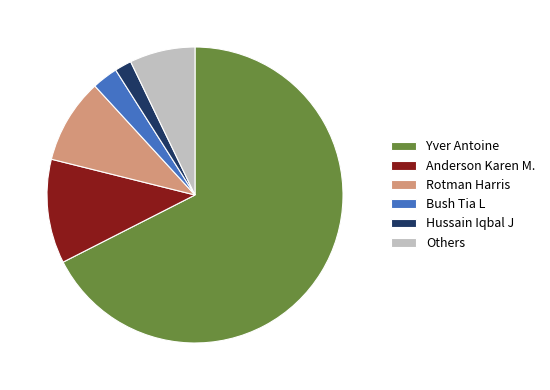

Is it true that Rotman Harris is 23% of the pie?

False